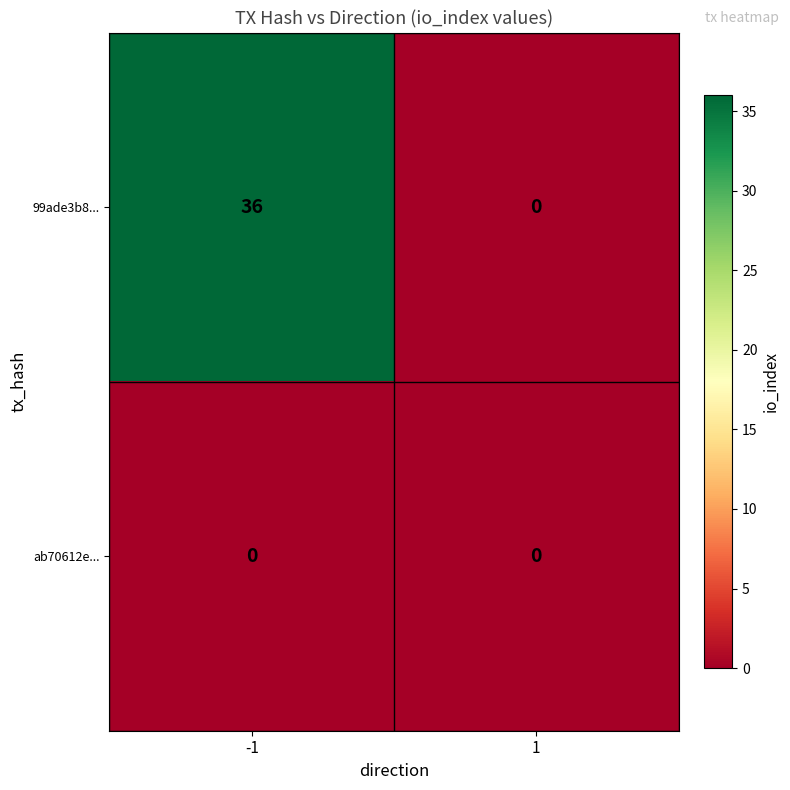

What is the total value across all series at -1?

36